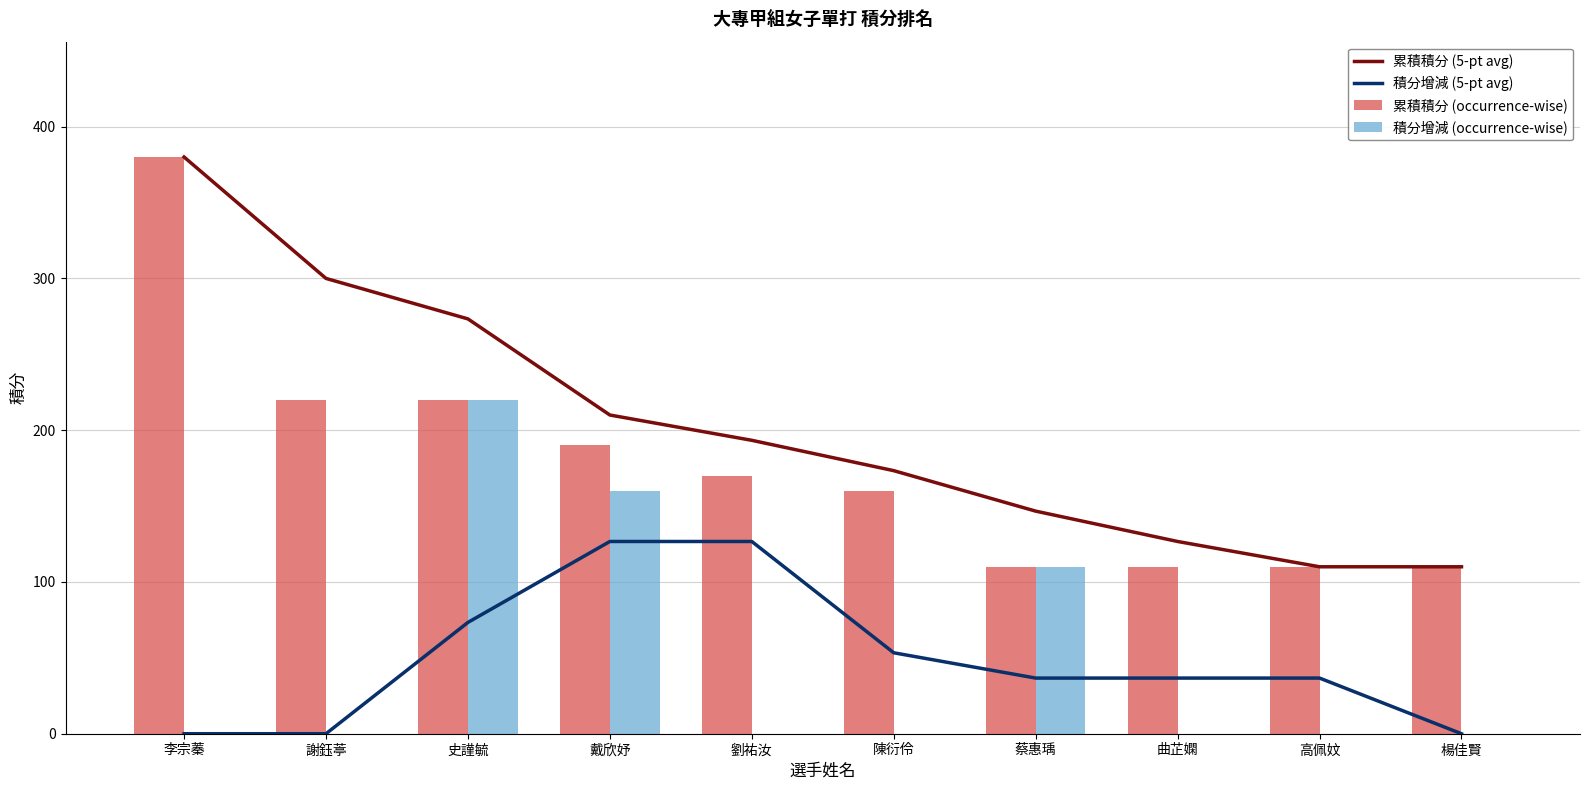

Does the chart contain stacked bars?

No